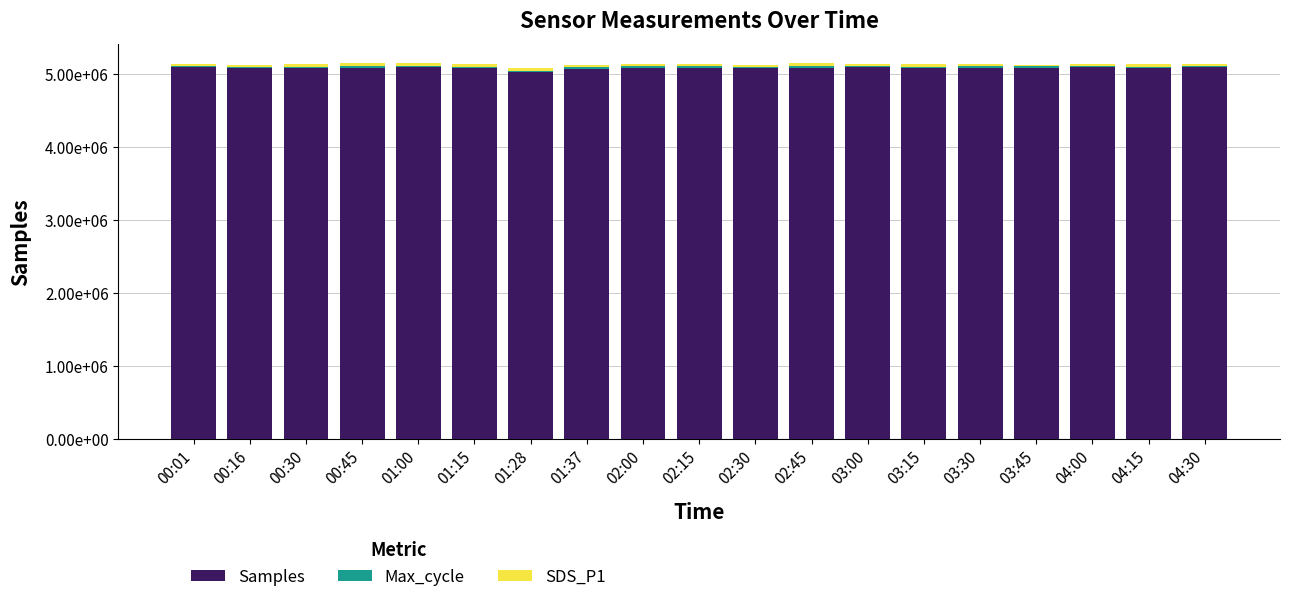

At which label does Samples first exceed 5080000?

00:01